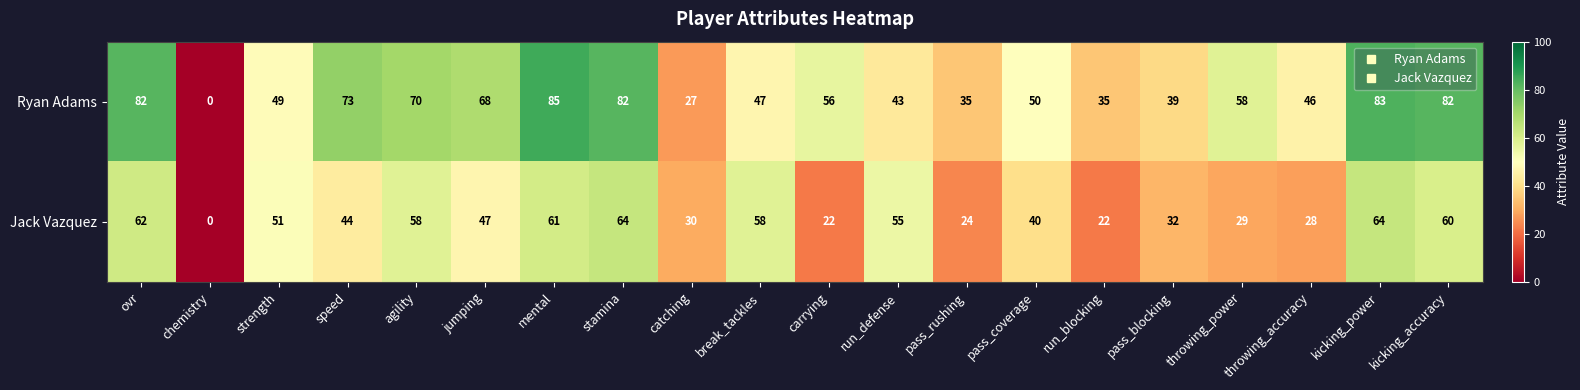

Is the value of Ryan Adams at pass_blocking greater than the value of Jack Vazquez at mental?

No